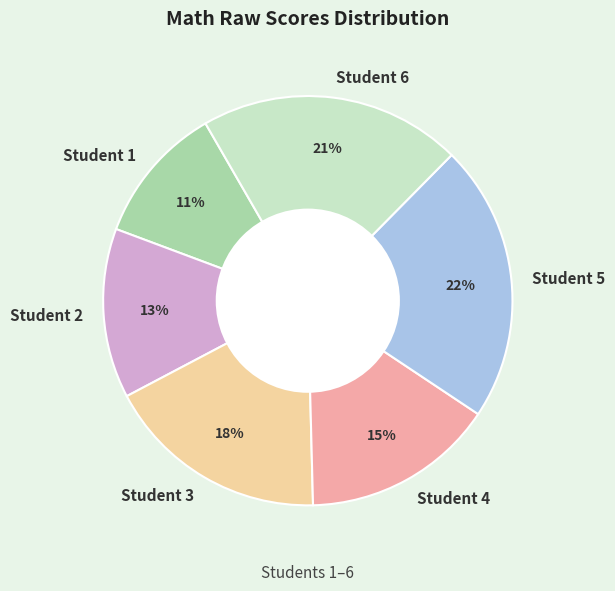

To the nearest percent, what is the combined percentage of Student 2 and Student 1?

24%